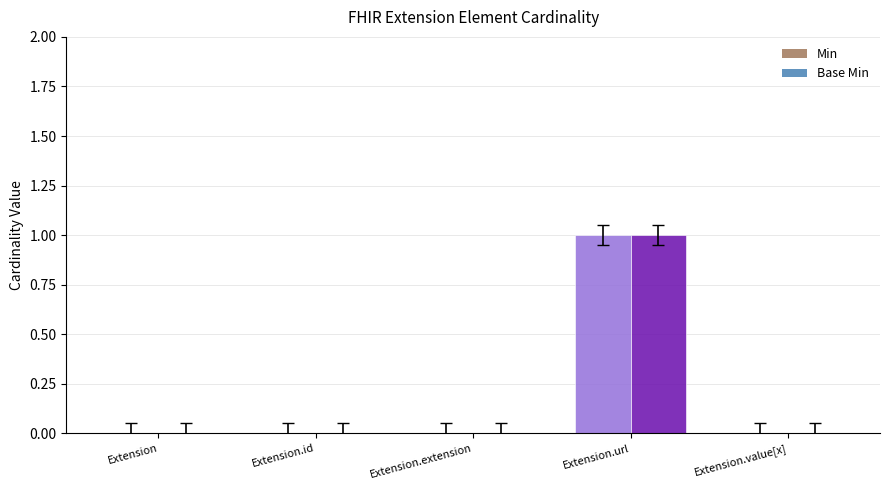

Reading right to left, transcribe all the data shown in this chart.

Min: 0	1	0	0	0
Base Min: 0	1	0	0	0